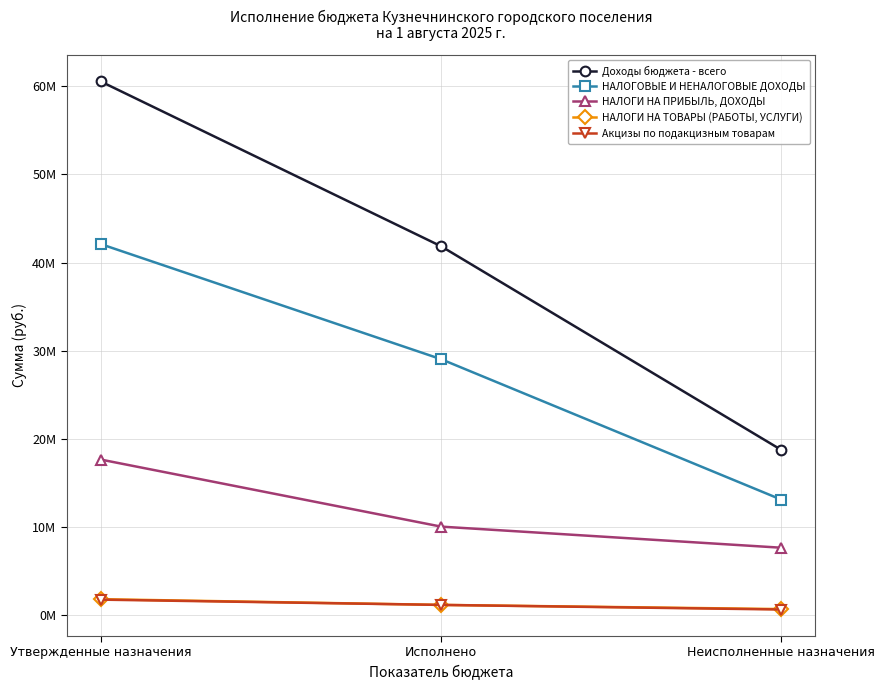

At which category is the sum across all series the highest?

Утвержденные назначения